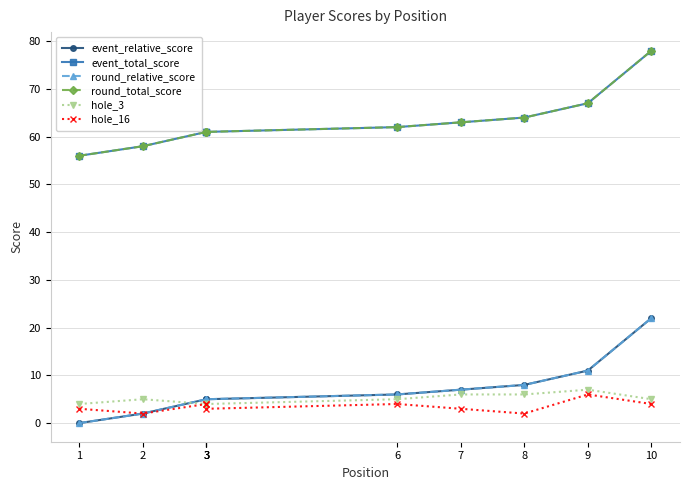

Between 3 and 6, which series saw the biggest shift?

event_relative_score